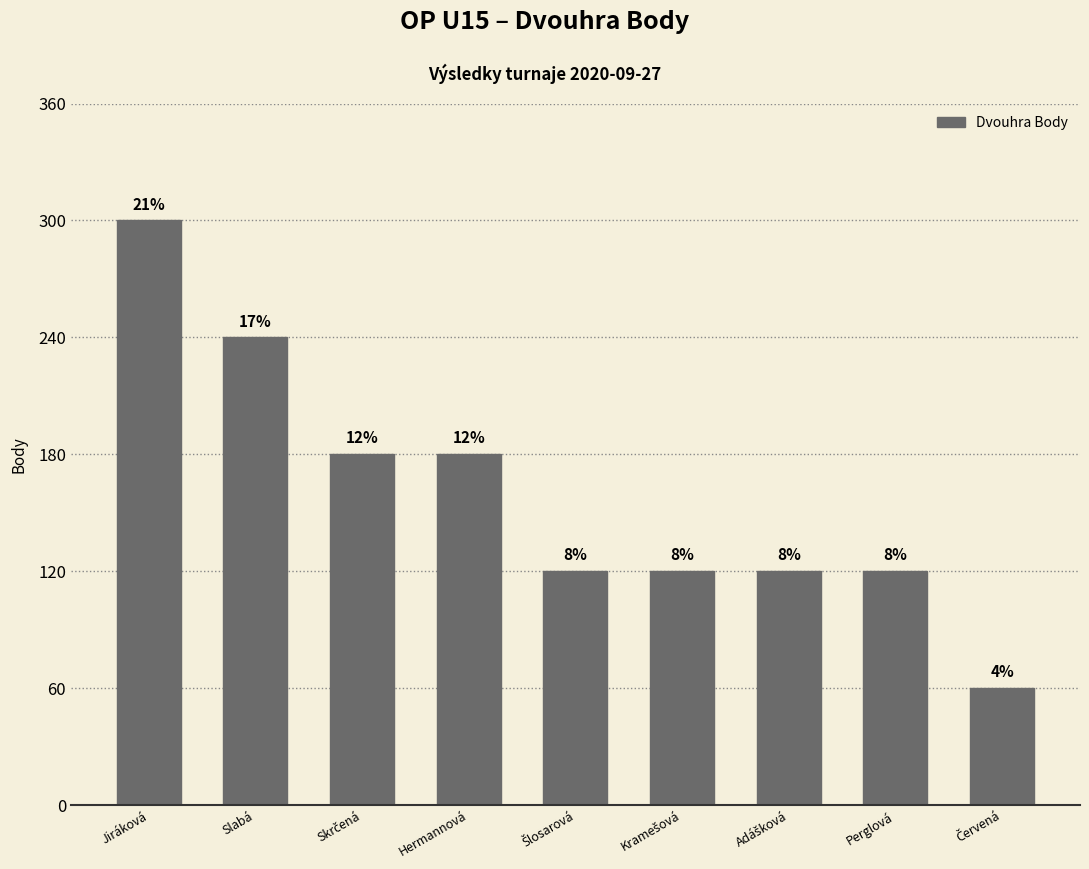

Does the chart contain any negative values?

No